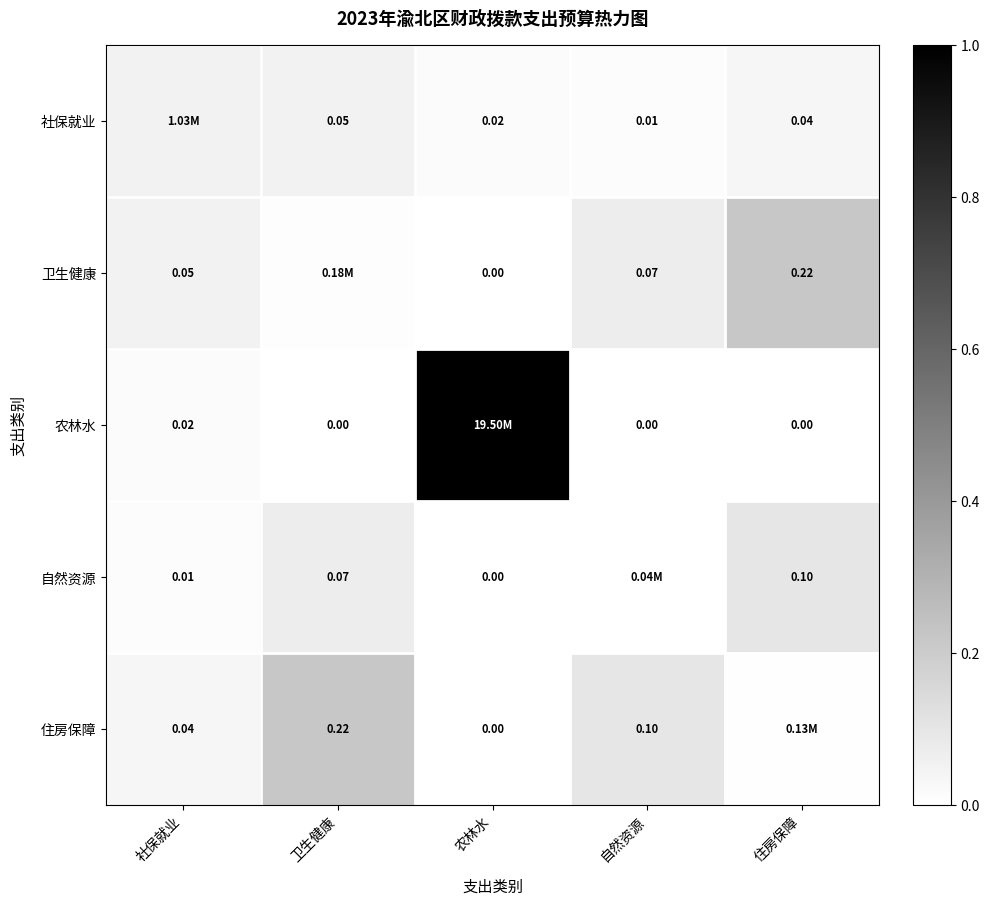

What is the maximum value shown in the chart?

1.0